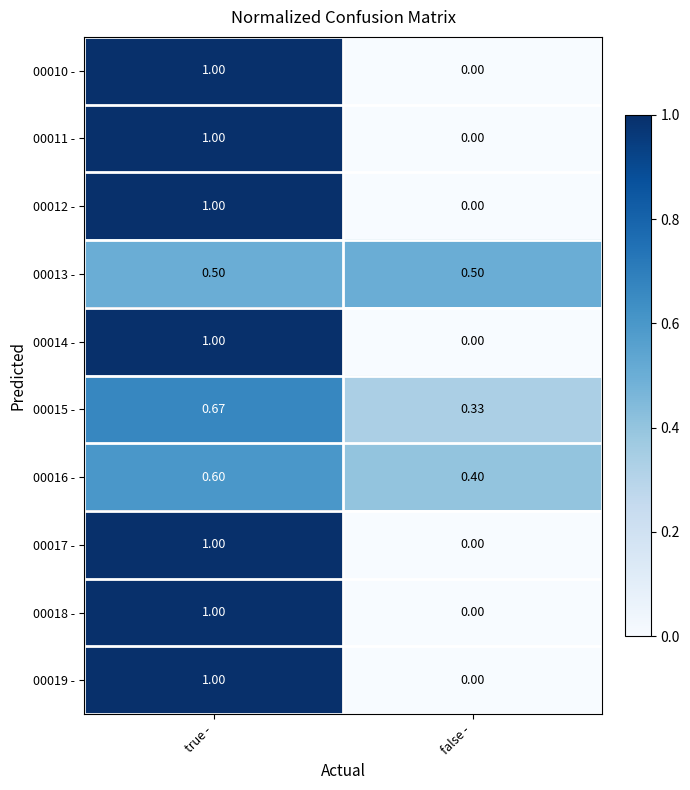

Rank the categories by 00019 - value from lowest to highest.

false -, true -